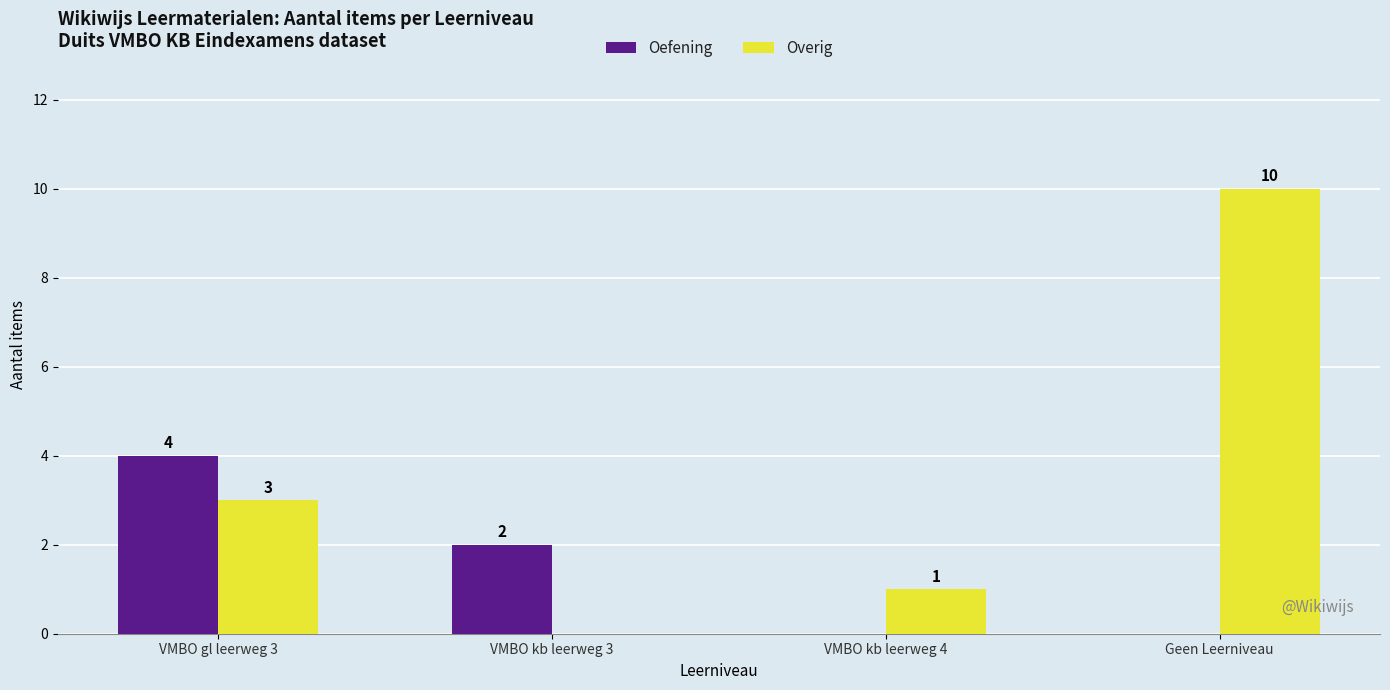

What is the maximum value shown in the chart?

10